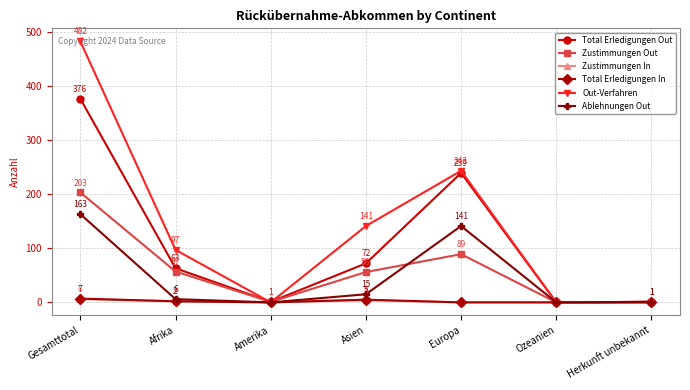

At which category is the sum across all series the highest?

Gesamttotal